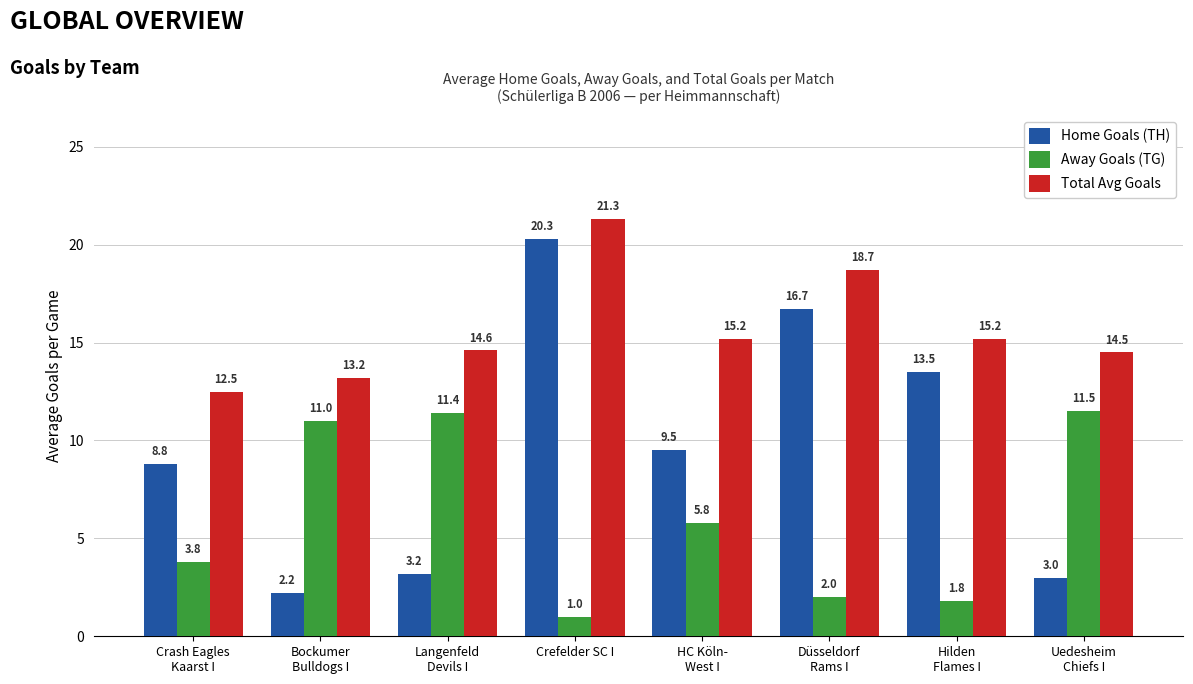

What is the spread (max minus min) of values at Crefelder SC I?

20.3